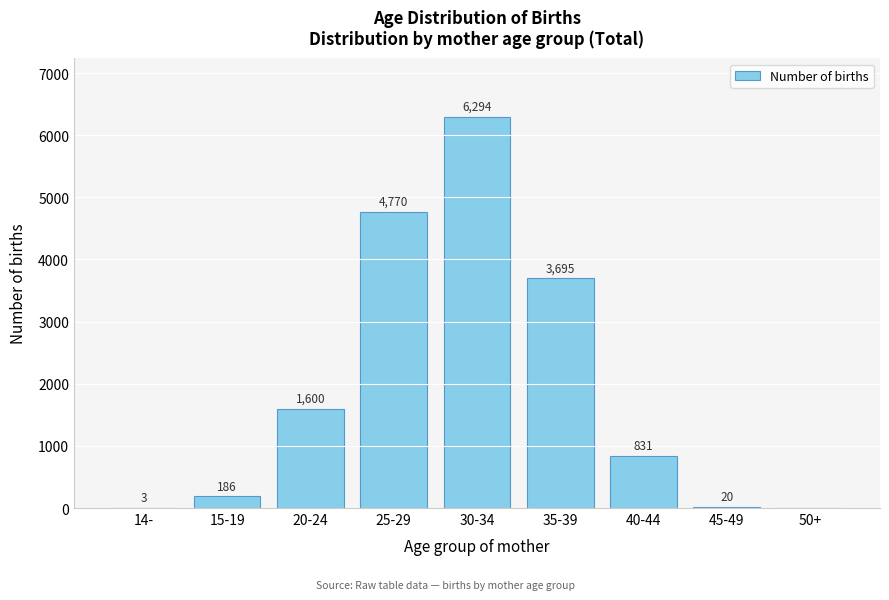

Reading left to right, transcribe all the data shown in this chart.

14-=3	15-19=186	20-24=1600	25-29=4770	30-34=6294	35-39=3695	40-44=831	45-49=20	50+=0